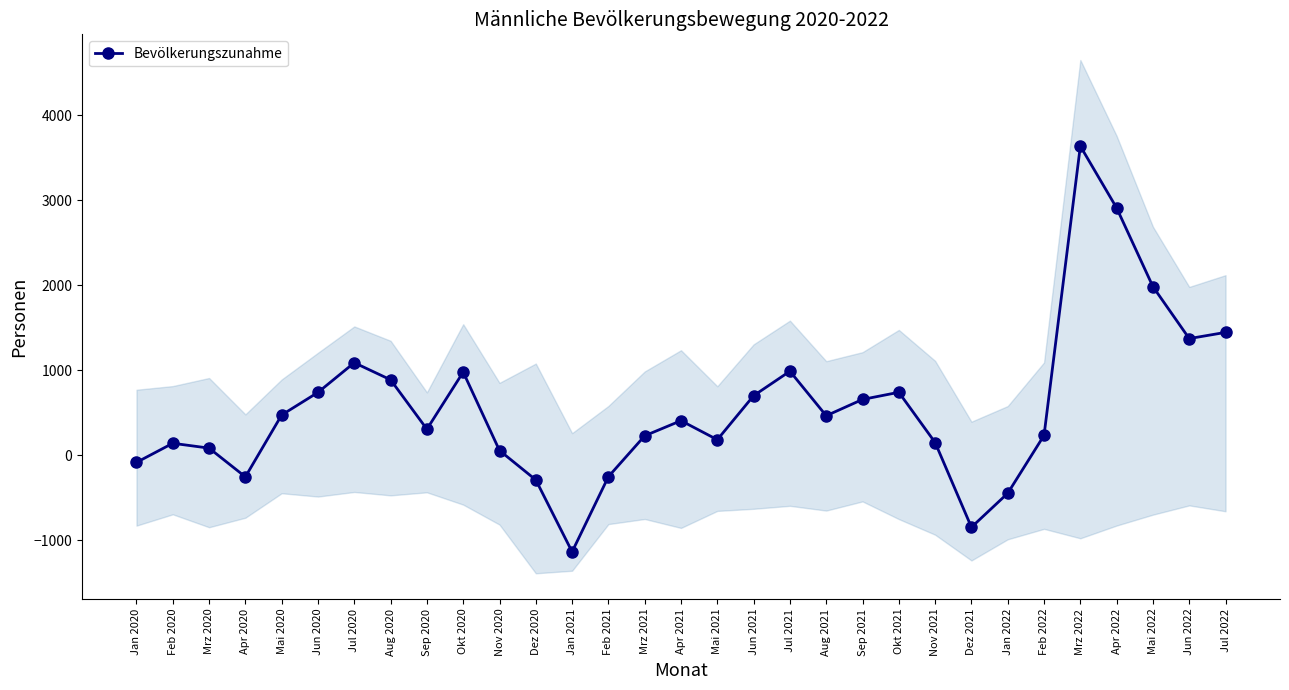

How many data points are less than 406?

15